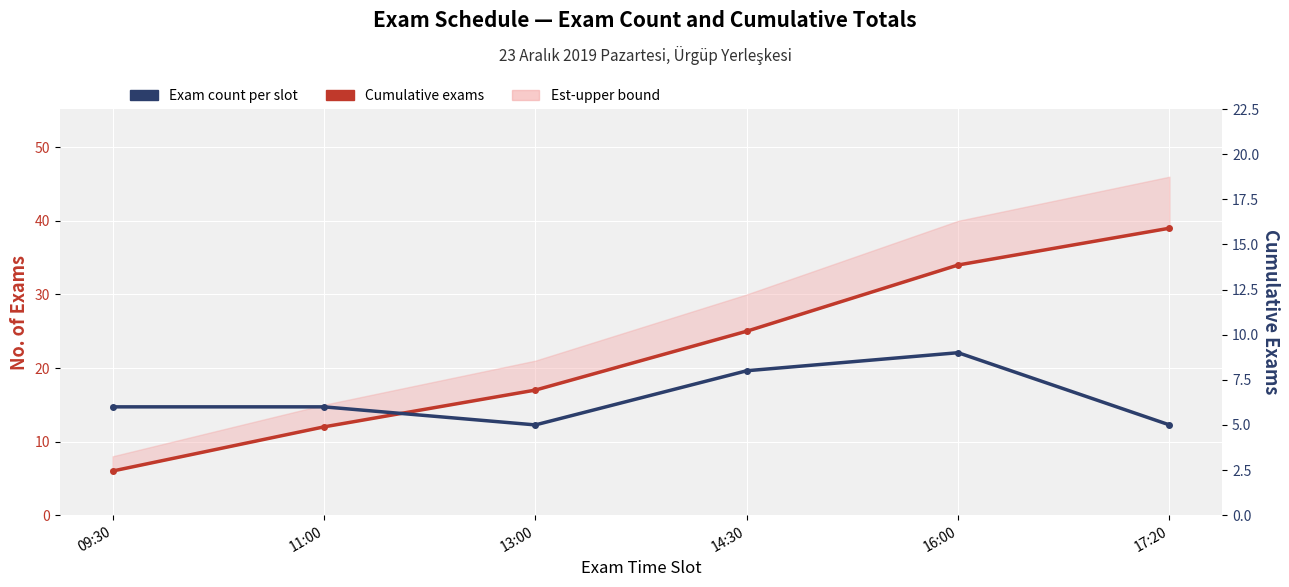

Rank the categories by Cumulative exams value from highest to lowest.

17:20, 16:00, 14:30, 13:00, 11:00, 09:30